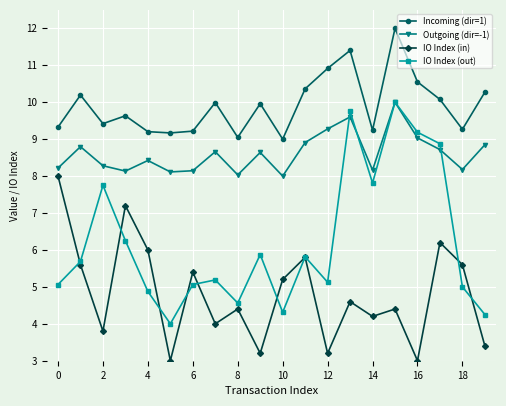

Which series has the largest range (max minus min)?

IO Index (out)